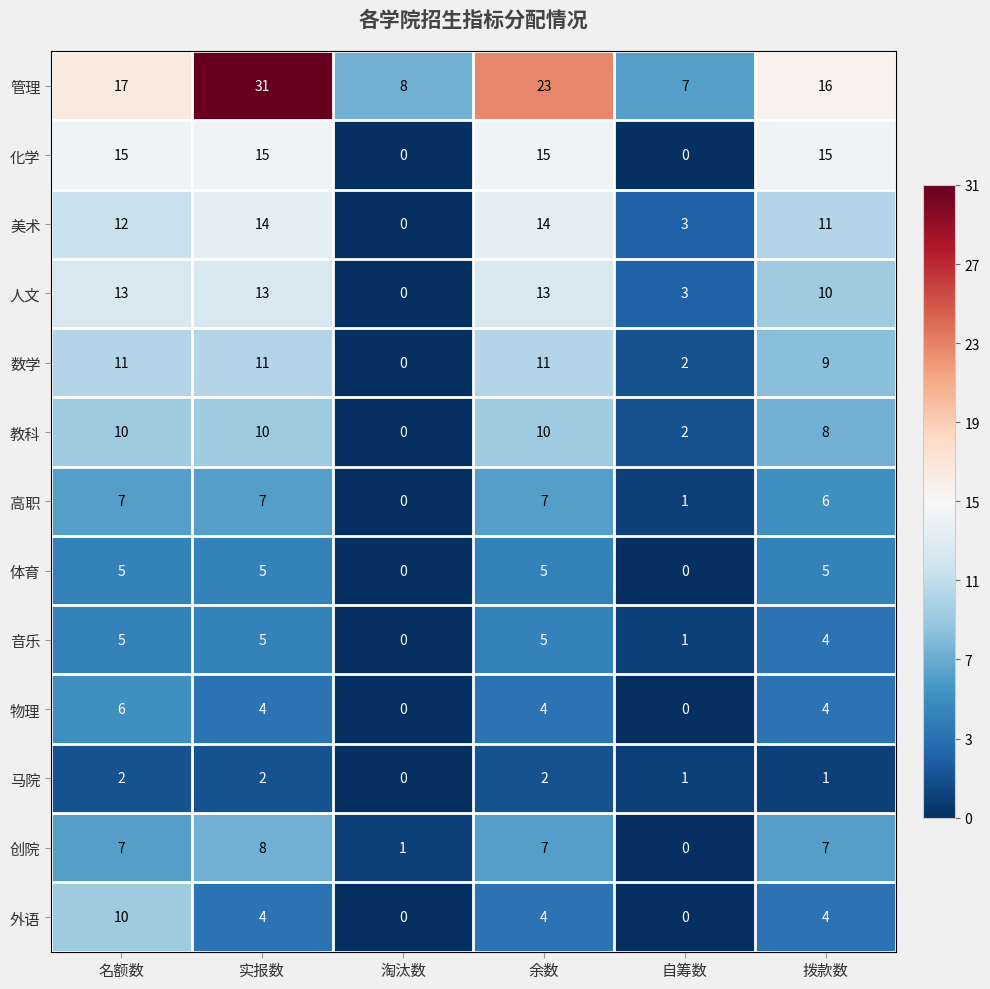

At which category is the sum across all series the highest?

实报数